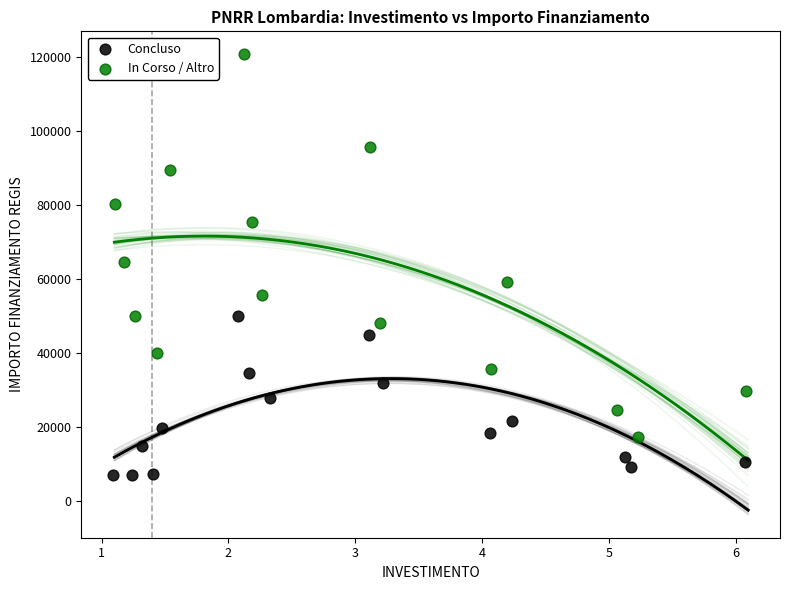

Which series contains the highest Y value?

In Corso / Altro